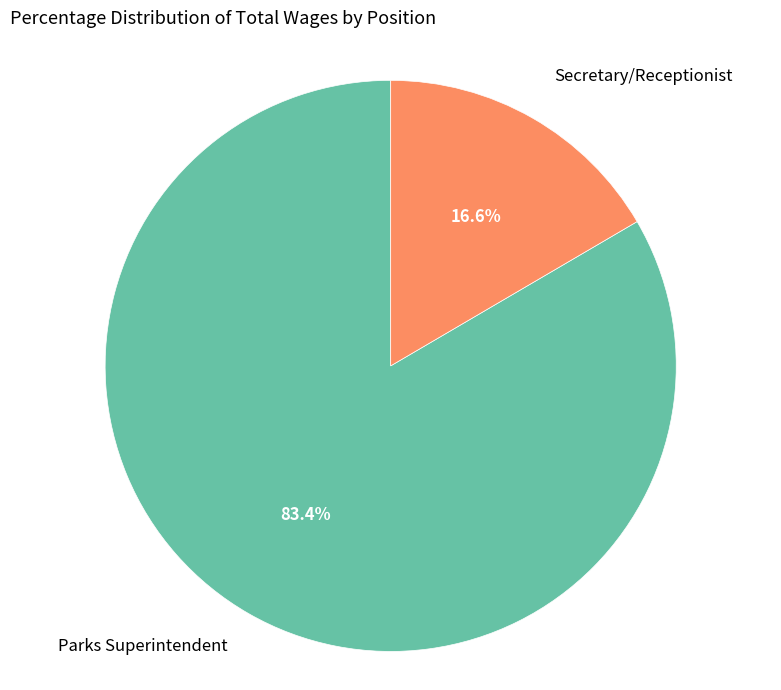

Is it true that Parks Superintendent is 83% of the pie?

True